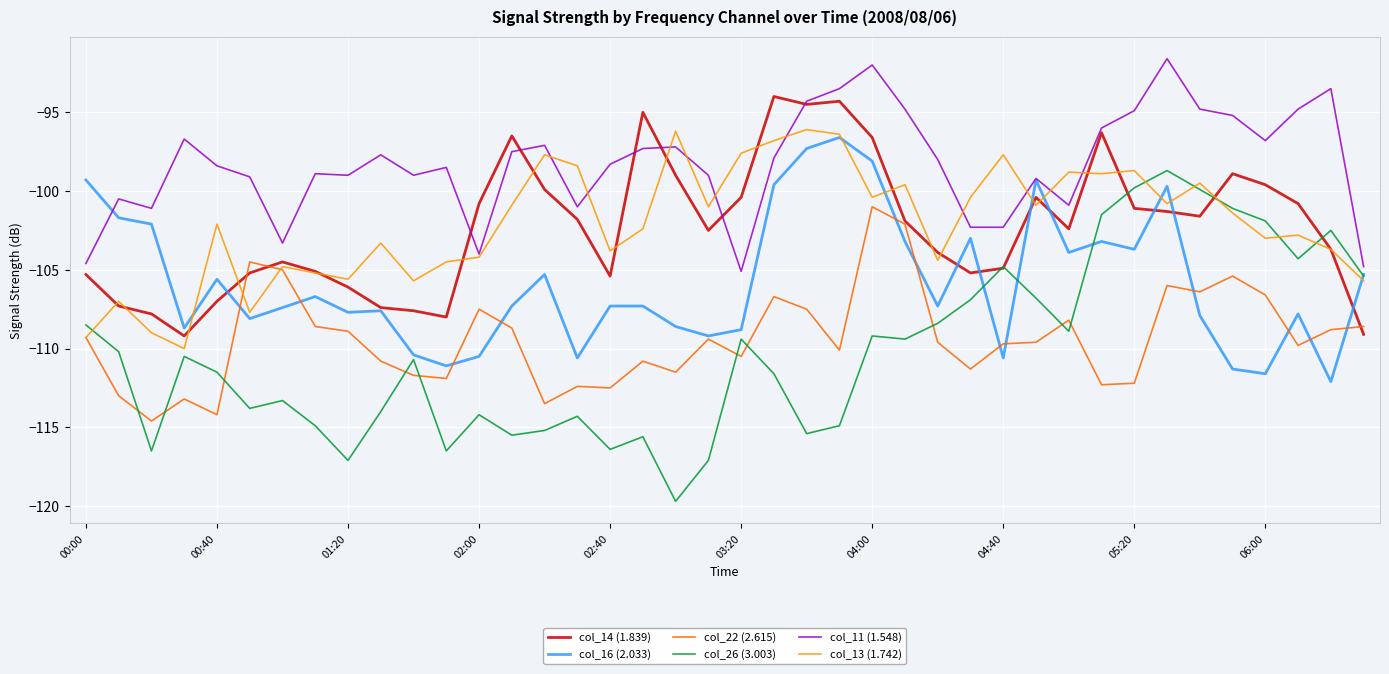

What is the average value of the col_11 (1.548) series?

-98.3